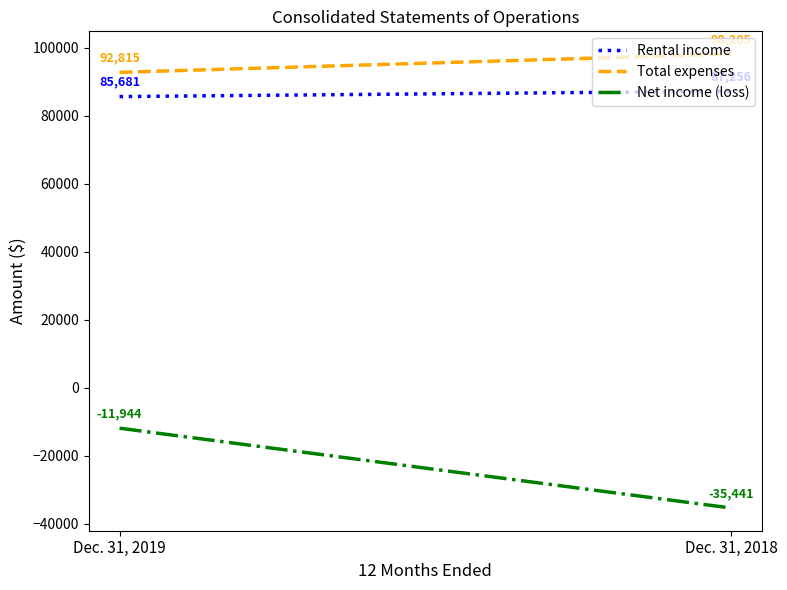

What is the value of the Net income (loss) point at the 2nd from the left?

-35441